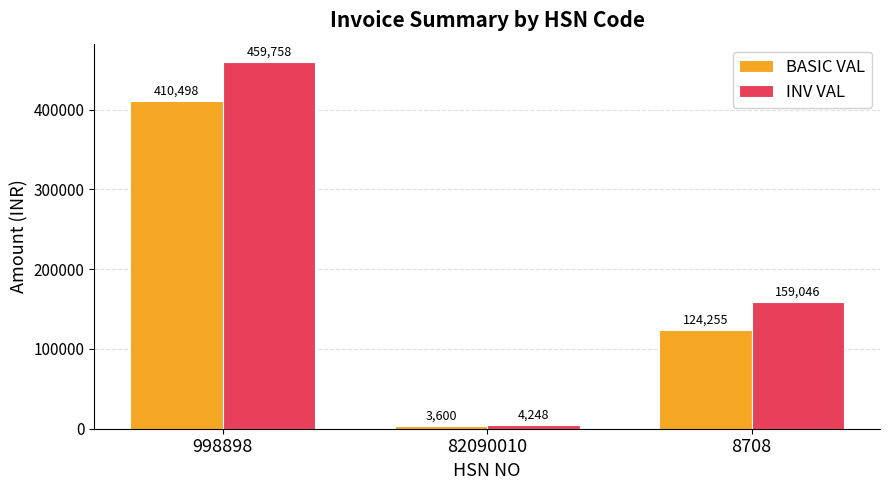

What value does the BASIC VAL series have at 998898?

410498.0